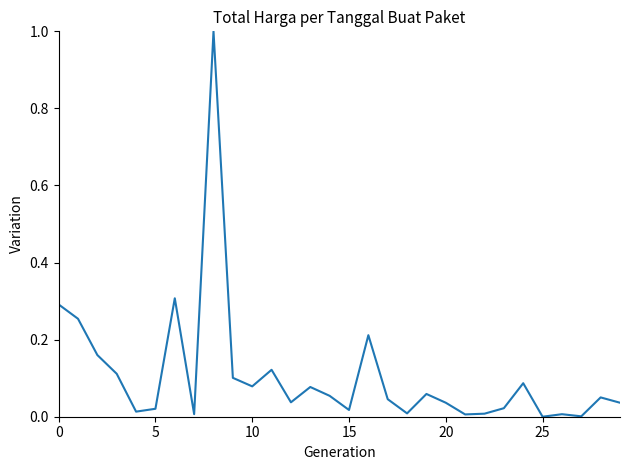

What is the maximum value shown in the chart?

1.0